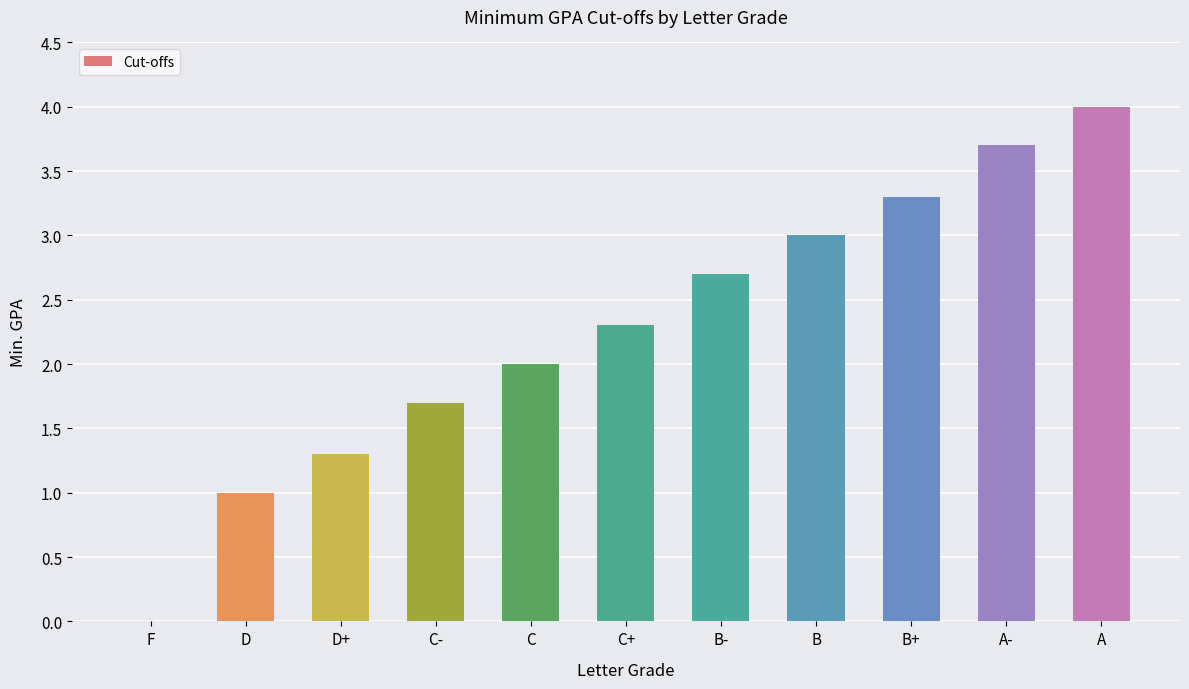

Which label corresponds to the largest value in the chart?

A